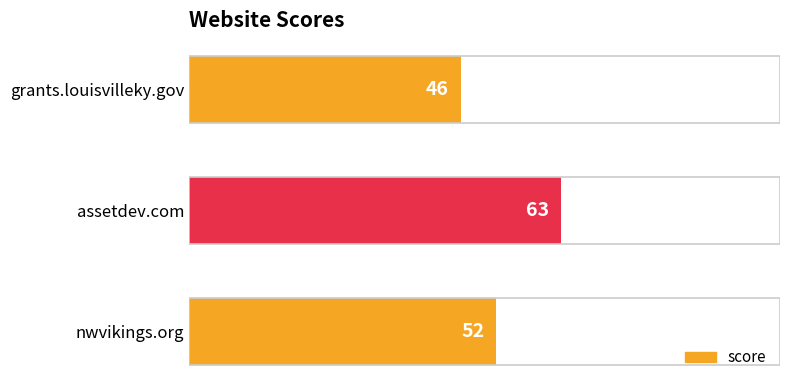

Which has a higher value, nwvikings.org or assetdev.com?

assetdev.com